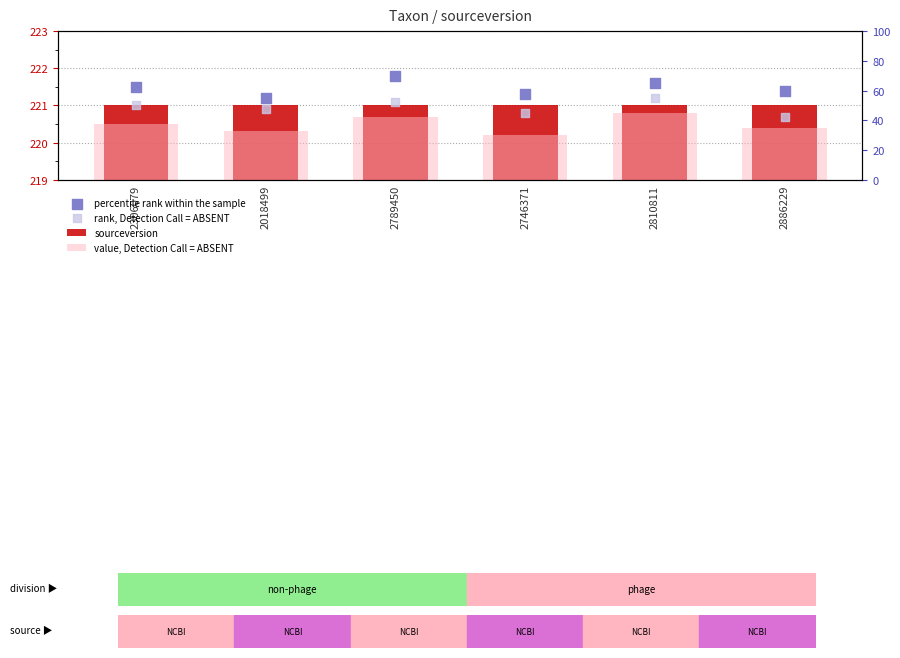

Which series has the widest spread of Y values?

value, Detection Call = ABSENT